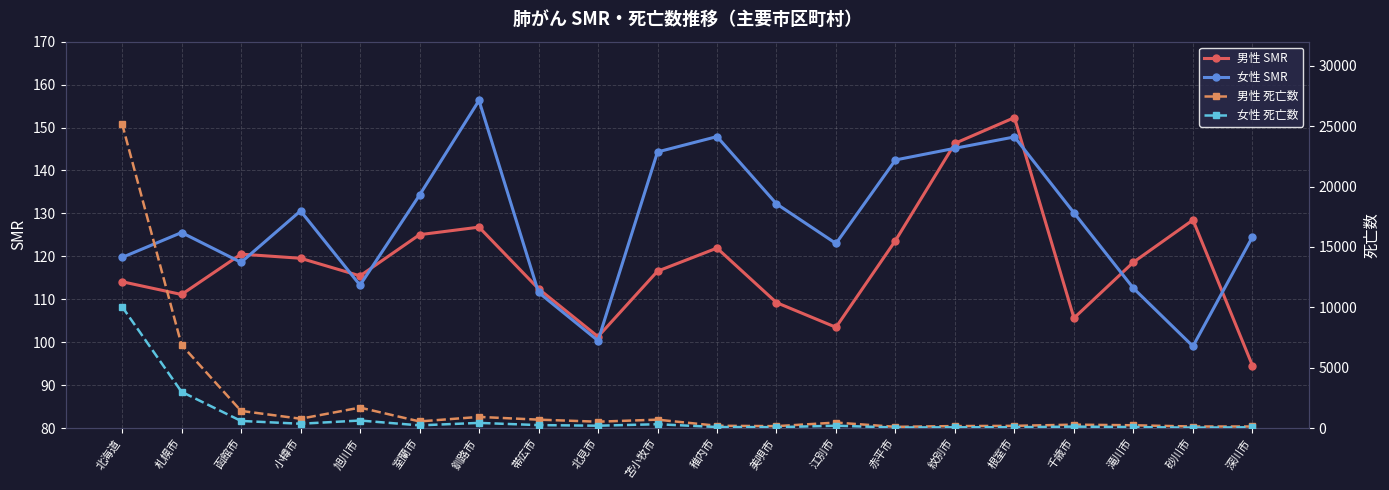

Which series ends up on top after the final intersection of 女性 死亡数 and 女性 SMR?

女性 SMR